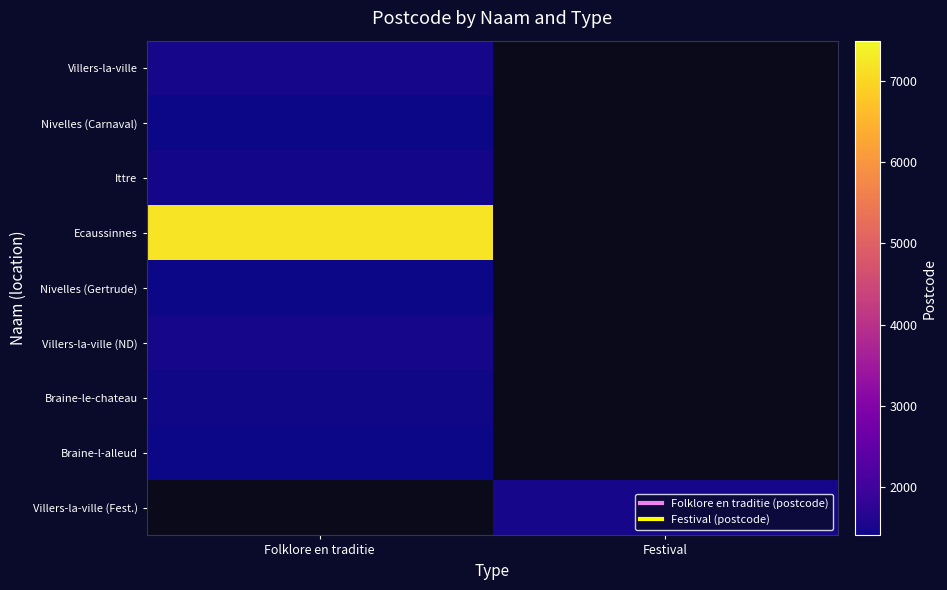

Which category has the lowest value in the Villers-la-ville series?

Folklore en traditie